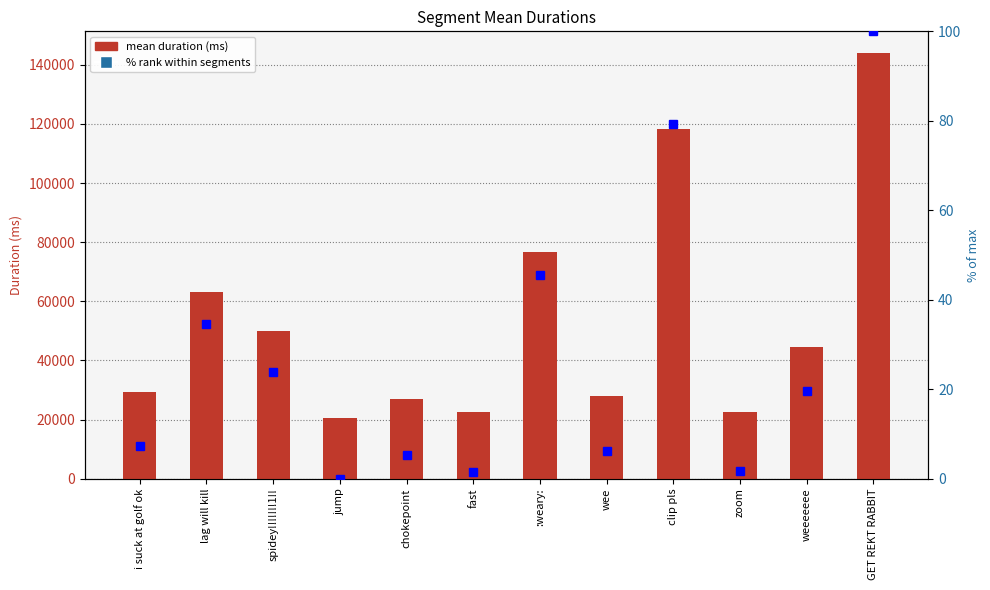

What is the maximum value for mean duration (ms)?

144104.0